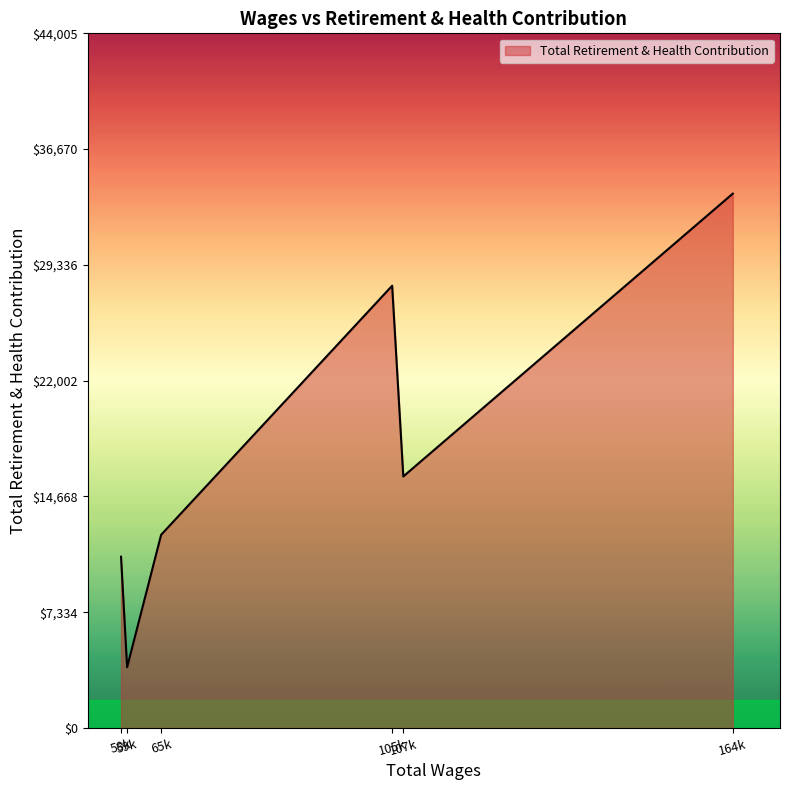

What is the difference between the maximum and second lowest values?

23002